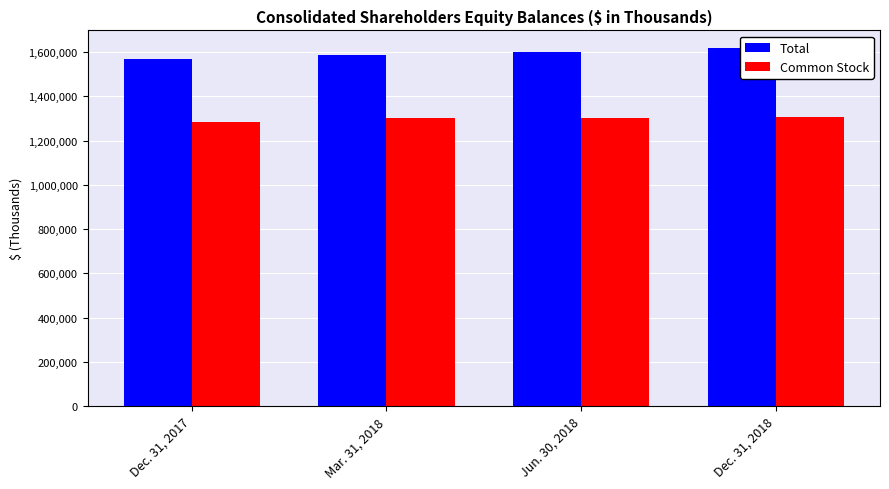

At Dec. 31, 2017, list the series in order from smallest to largest.

Common Stock, Total